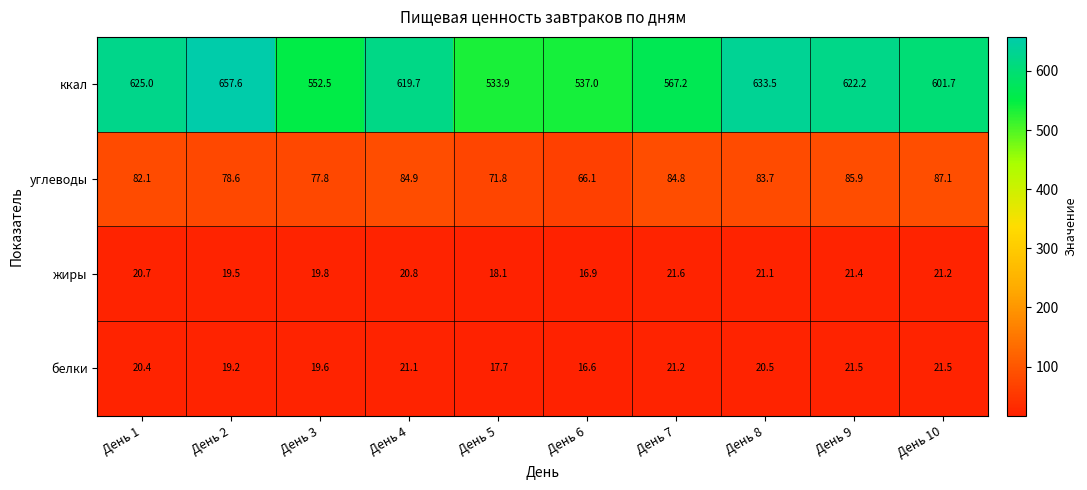

Where is белки nearest to the value 19?

День 2